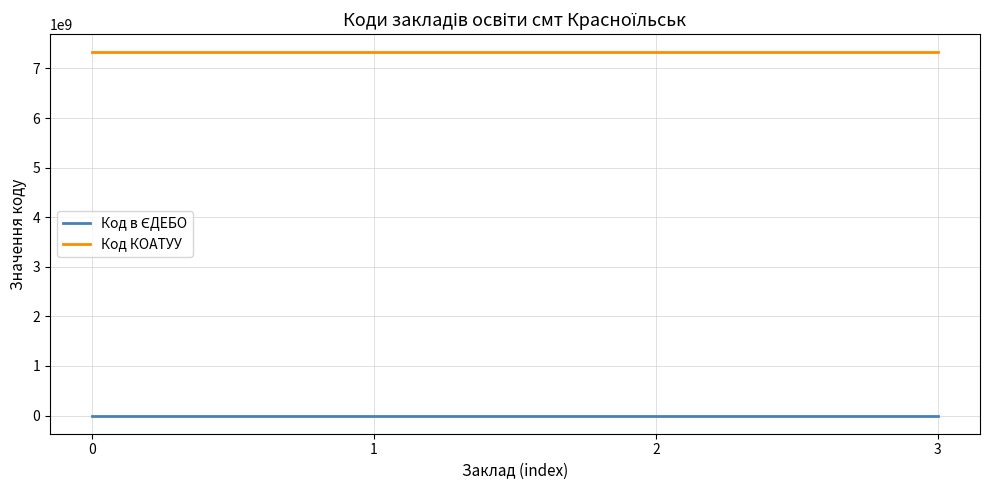

The value of Код КОАТУУ at 0 is 3492405253. True or false?

False